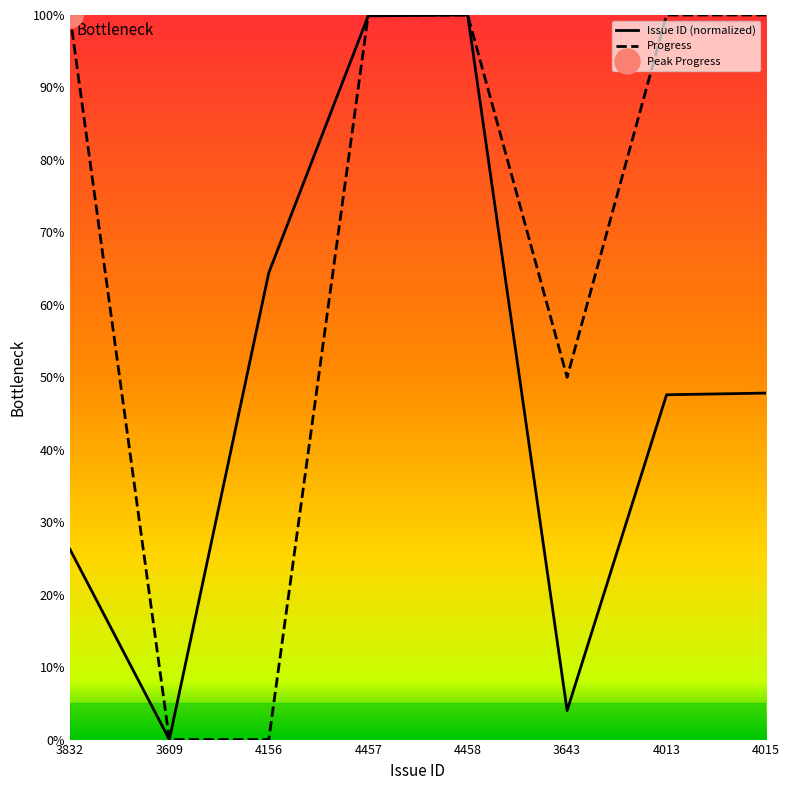

What is the difference between the highest and lowest values at 3832?

73.7